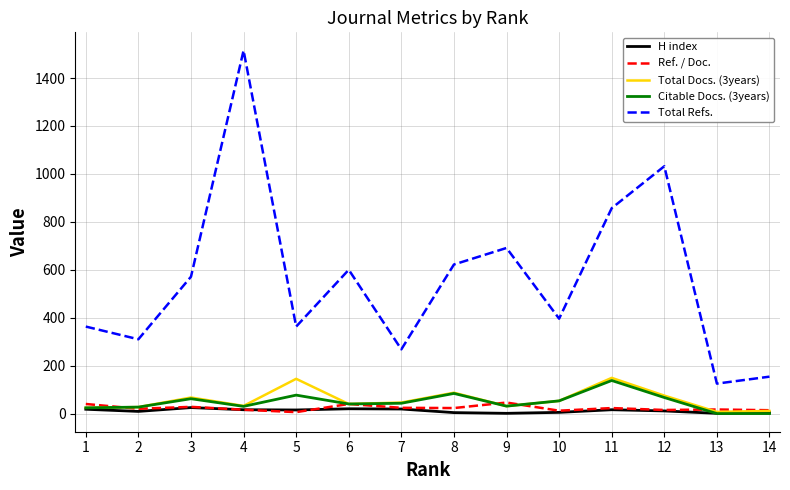

At which category is the sum across all series the highest?

4